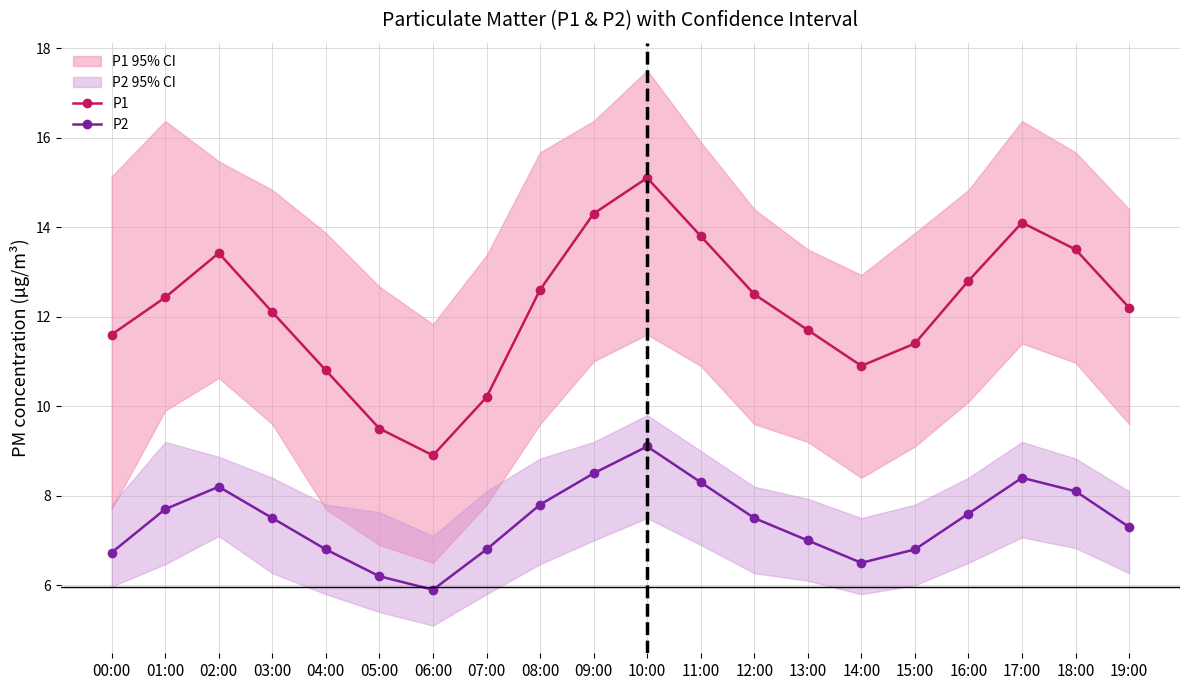

Is it true that P1 equals 19.1 at 18:00?

False